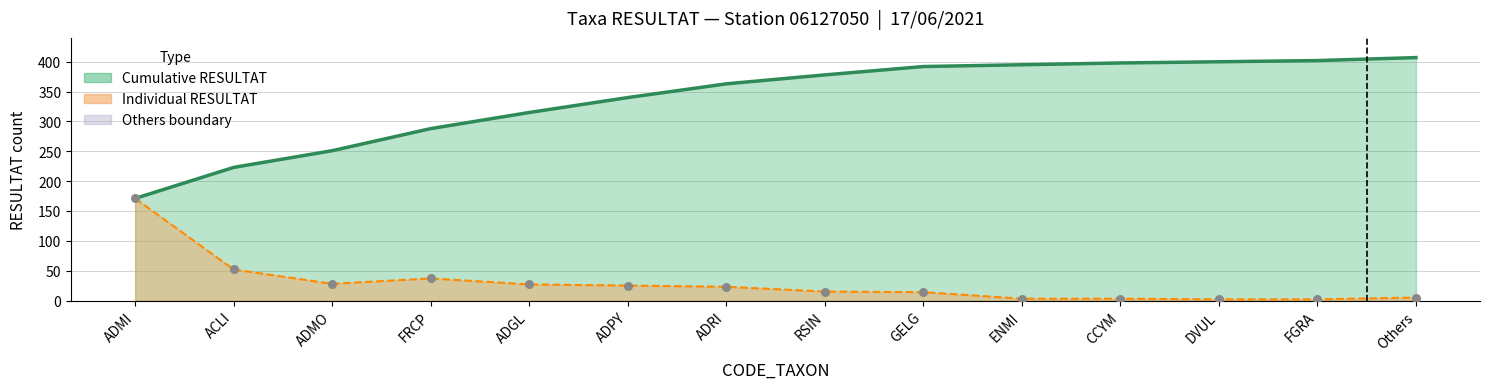

Which series reaches the maximum Y coordinate?

Cumulative trend